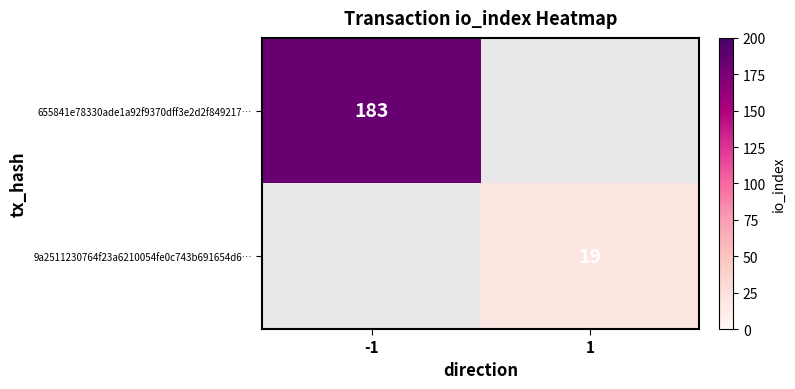

The value of 655841e78330ade1a92f9370dff3e2d2f849217… at -1 is 295. True or false?

False